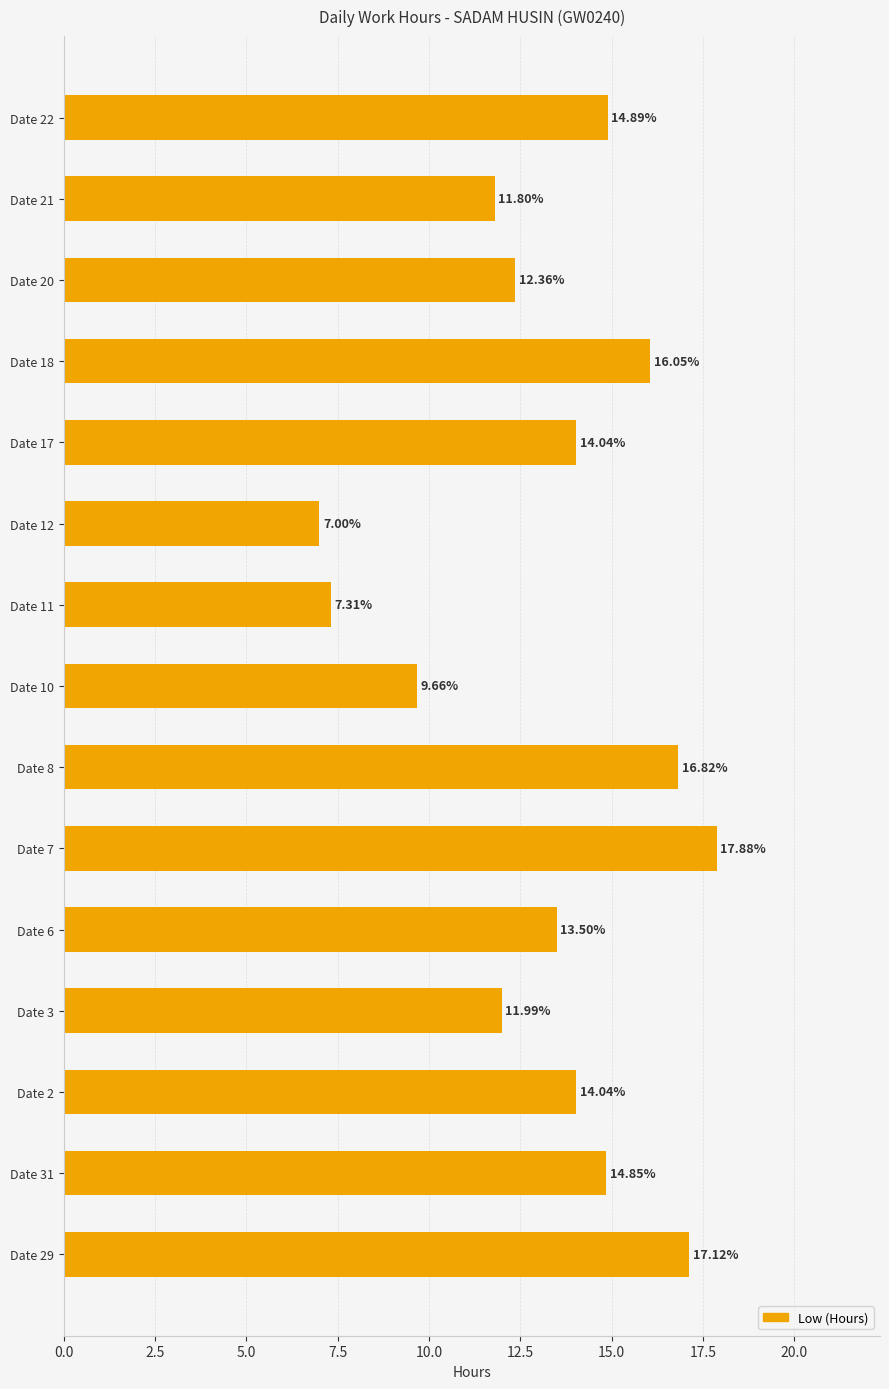

What is the difference between the maximum and second lowest values?

10.6